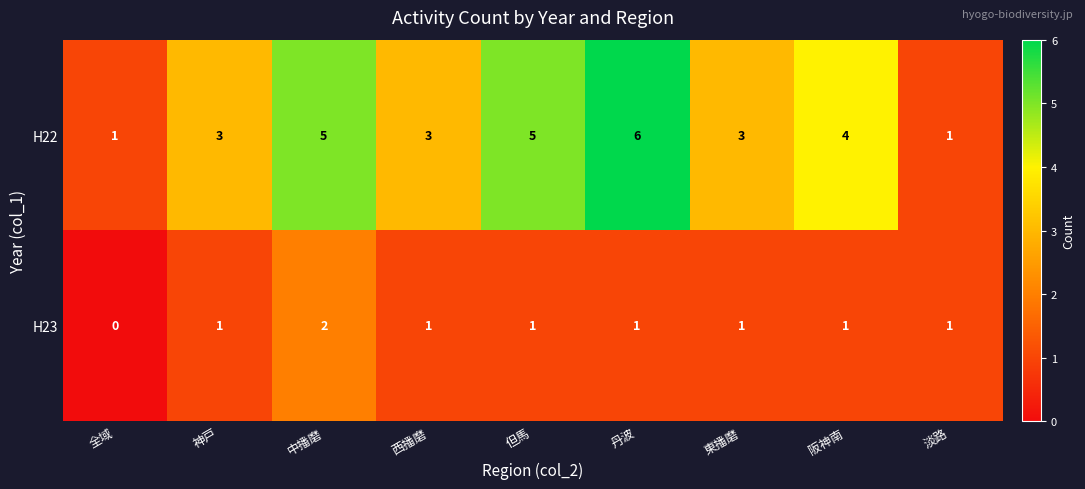

Rank the series by their average value, from lowest to highest.

H23, H22